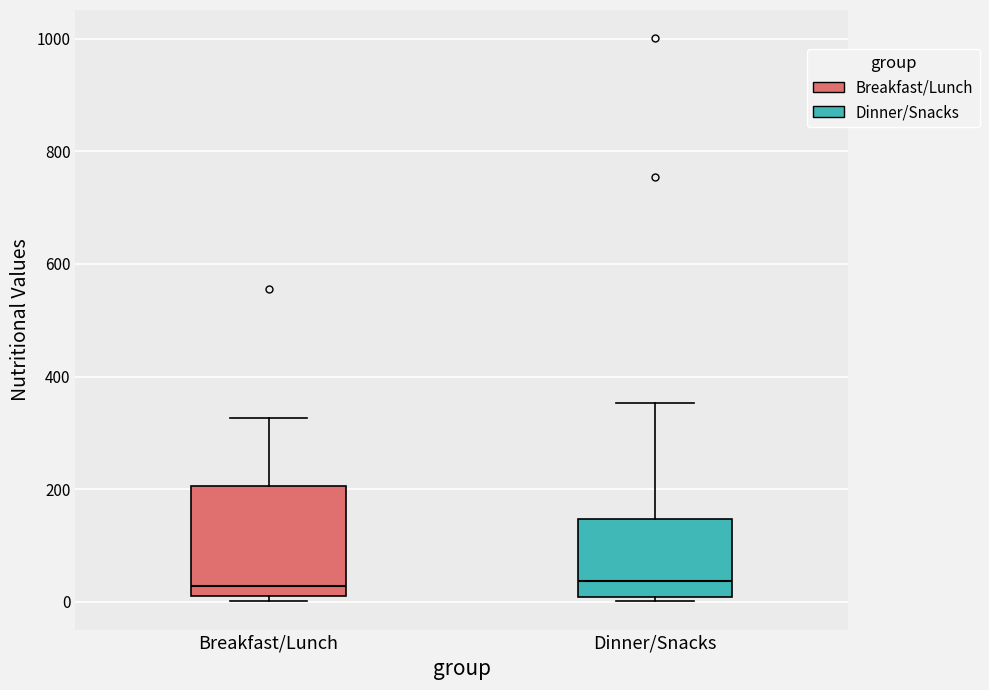

Reading left to right, transcribe this box plot: for each box, give where its median line is, the range the box spans, and where its two whiskers end, as read against the y-axis. The values are not printed on the chart, so give them approximately, as read against the axis.

Breakfast/Lunch: median 20 (just above the box's lower edge), box 20 to 200, whiskers 0 to 320
Dinner/Snacks: median 40, box 0 to 140, whiskers 0 (just below the box's lower edge) to 360